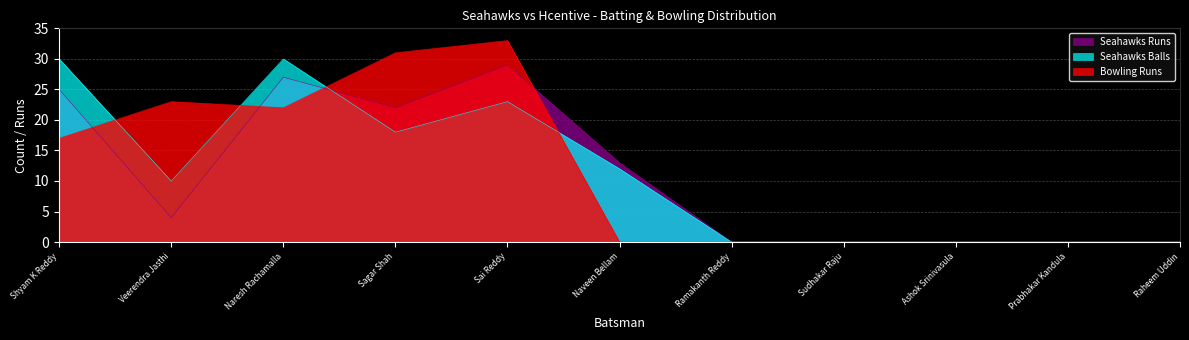

What is the difference between the Bowling Runs values at Sagar Shah and Ramakanth Reddy?

31